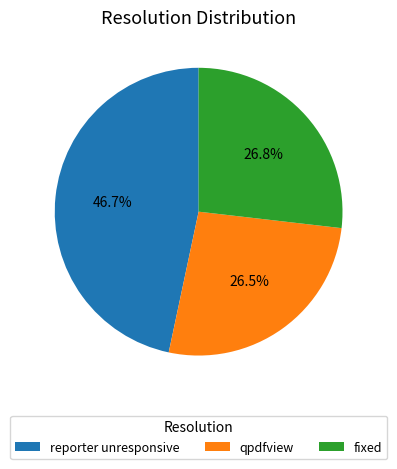

To the nearest percent, what portion does reporter unresponsive represent?

47%